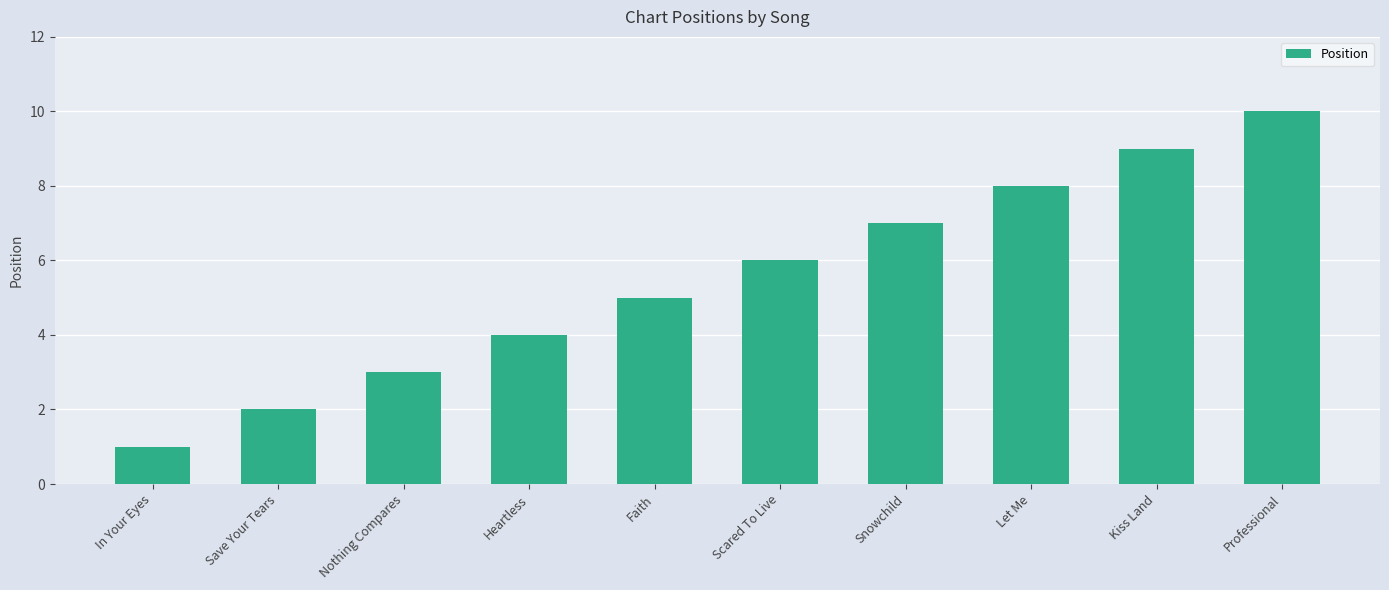

Reading left to right, list all the values displayed in this chart.

1	2	3	4	5	6	7	8	9	10